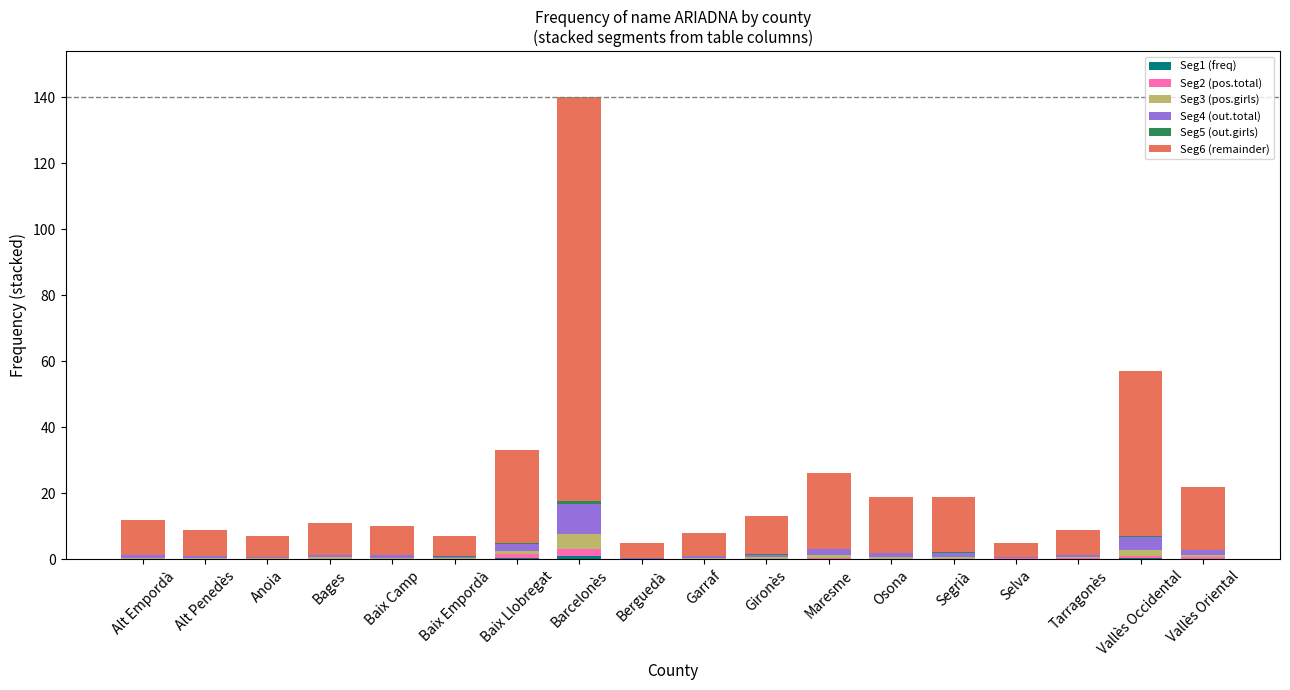

Count the number of categories in the chart.

18